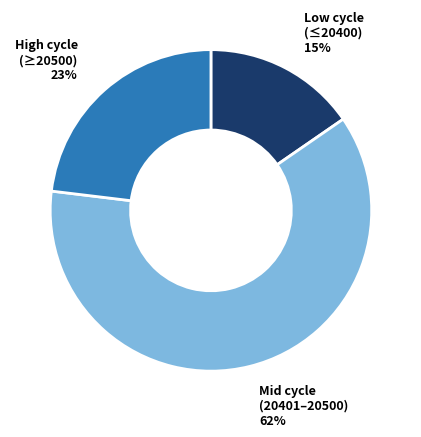

To the nearest percent, what is the average slice percentage?

33%